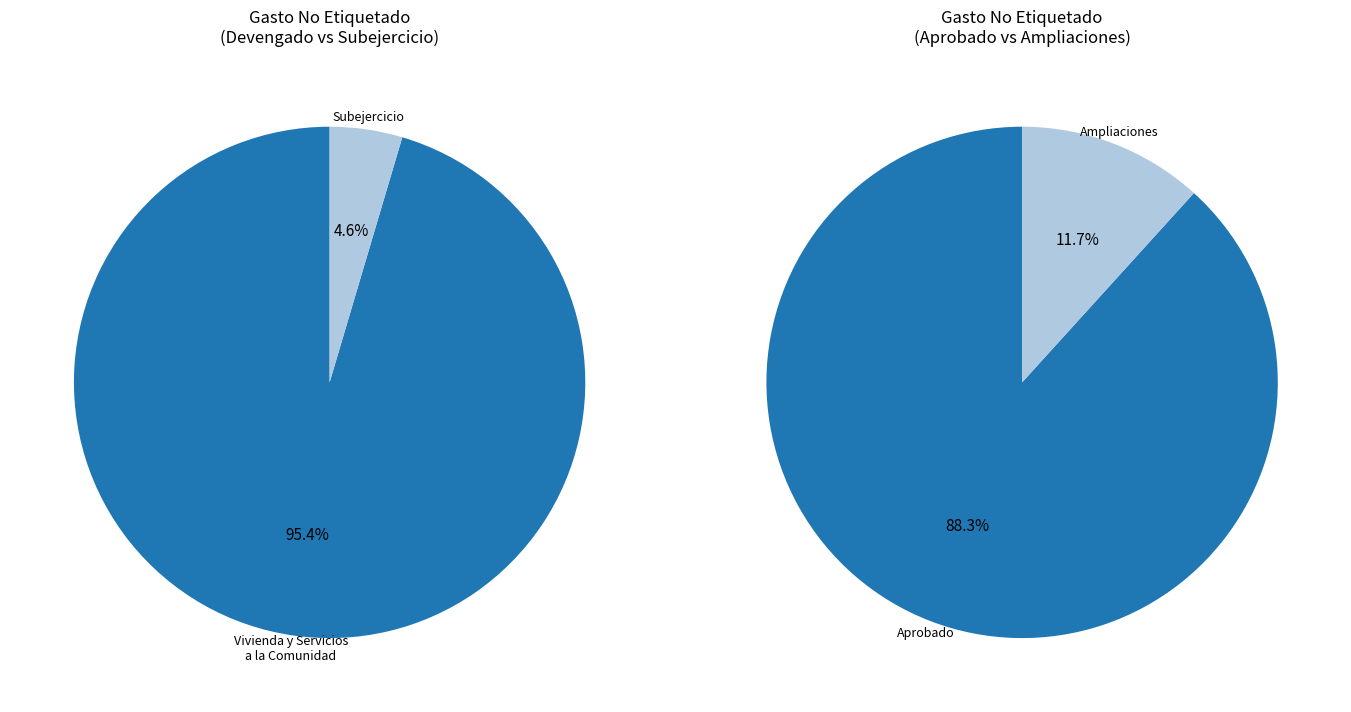

How much of the chart is everything except Vivienda y Servicios a la Comunidad?

4.6%